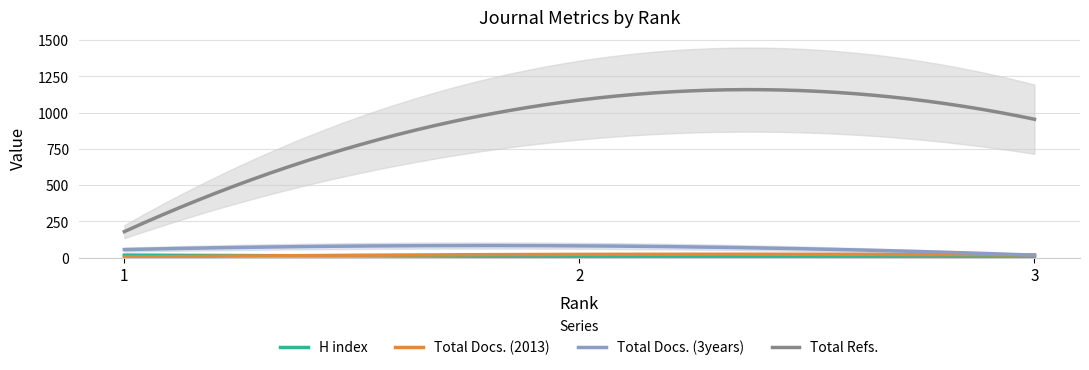

Reading right to left, list all the values displayed in this chart.

H index: 3=10	2=9	1=18
Total Docs. (2013): 3=19	2=23	1=5
Total Docs. (3years): 3=18	2=82	1=56
Total Refs.: 3=955	2=1087	1=180